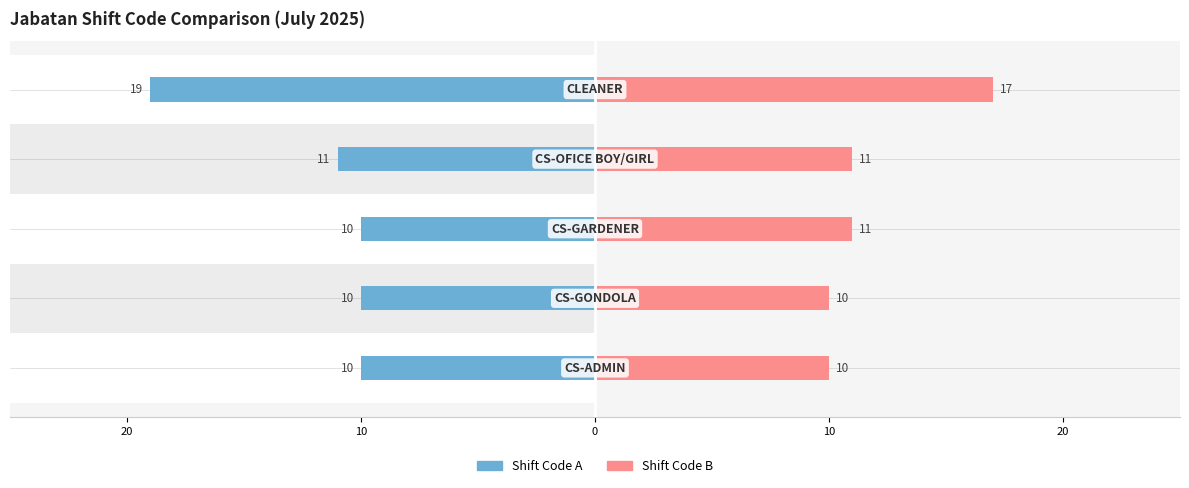

Is it true that Shift Code A equals 2 at 10?

False